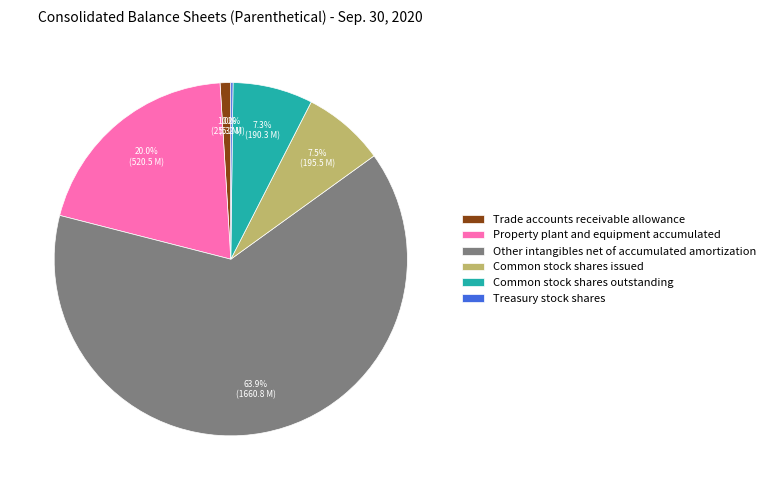

Which slice is the largest?

Other intangibles net of accumulated amortization